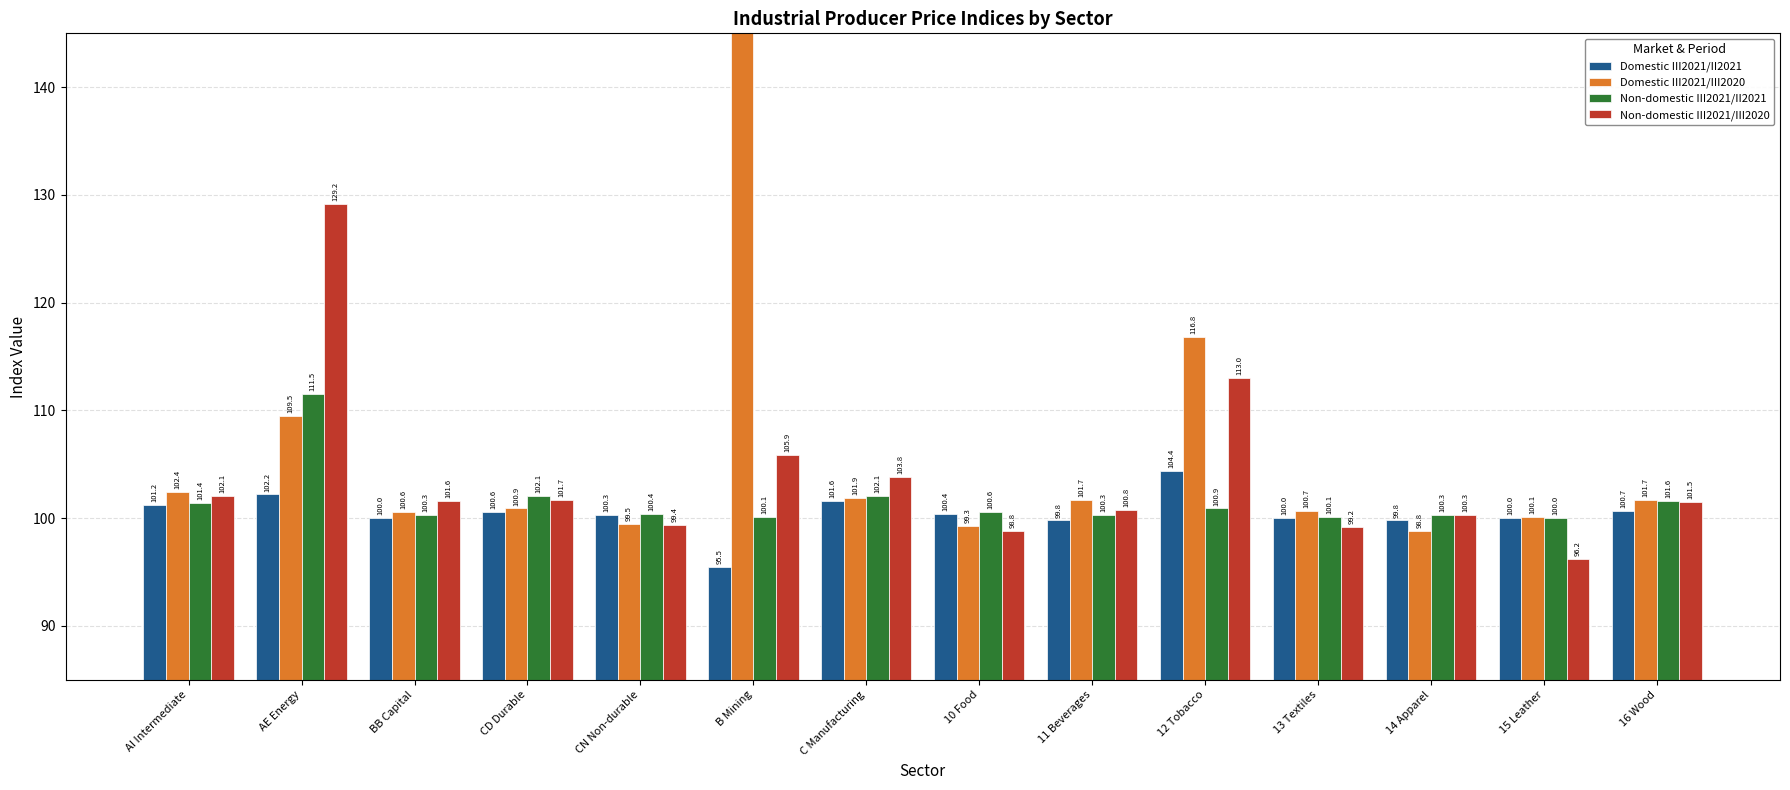

What is the average value of the Domestic III2021/II2021 series?

100.5